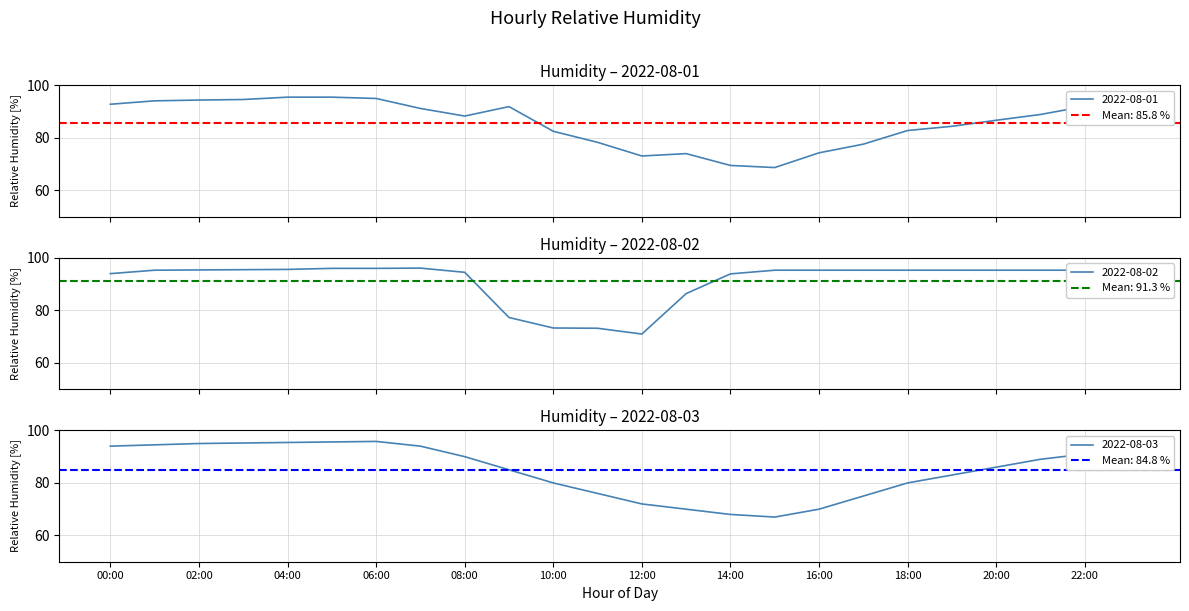

Is it true that 2022-08-01 equals 91.2 at 07:00?

True